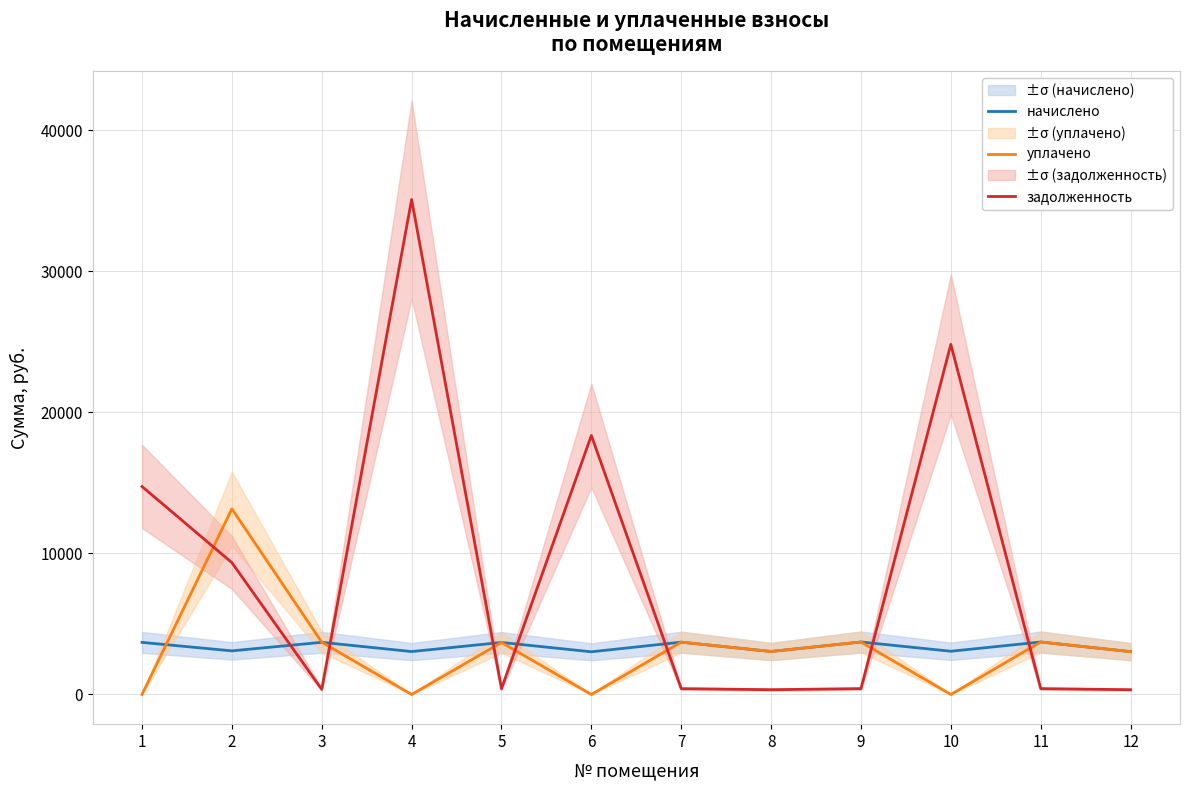

List the series in order of their peak value, highest first.

задолженность, уплачено, начислено